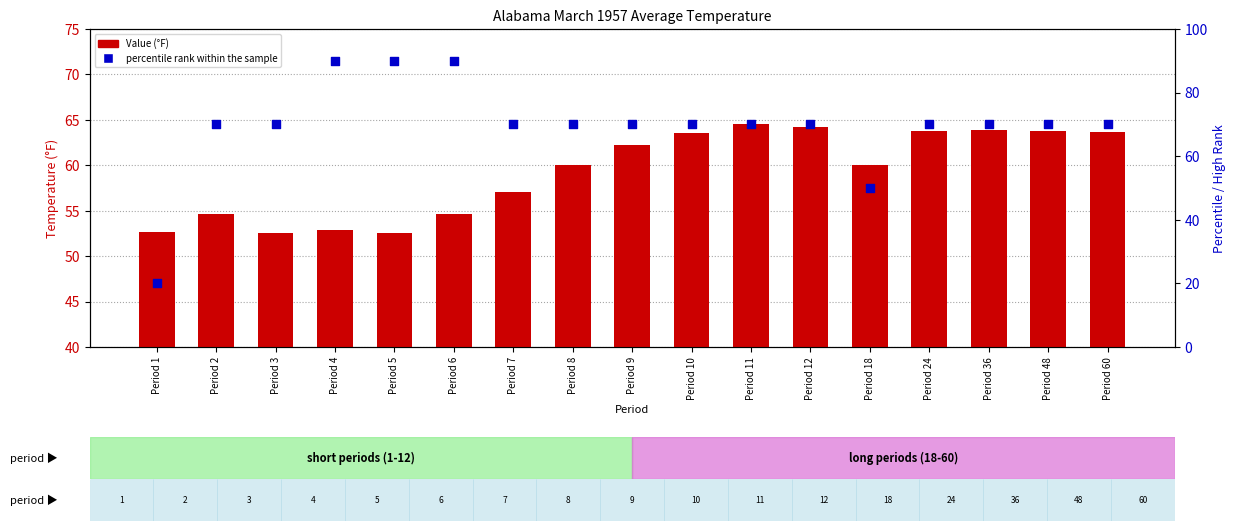

What are all the series names shown in the legend?

Value, percentile rank within the sample